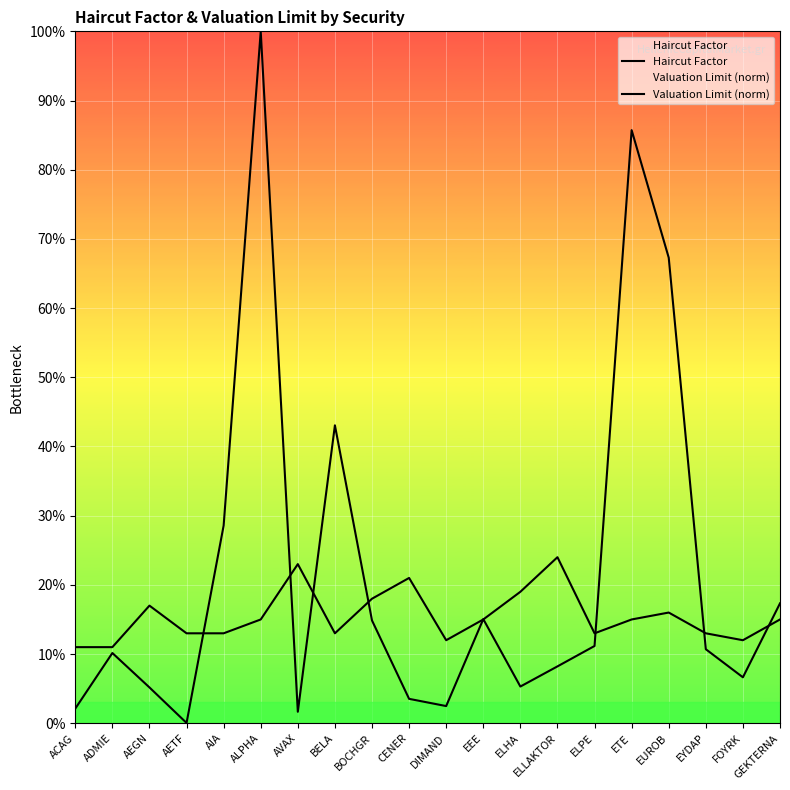

What value does the Valuation Limit (norm) series have at ALPHA?

1.0